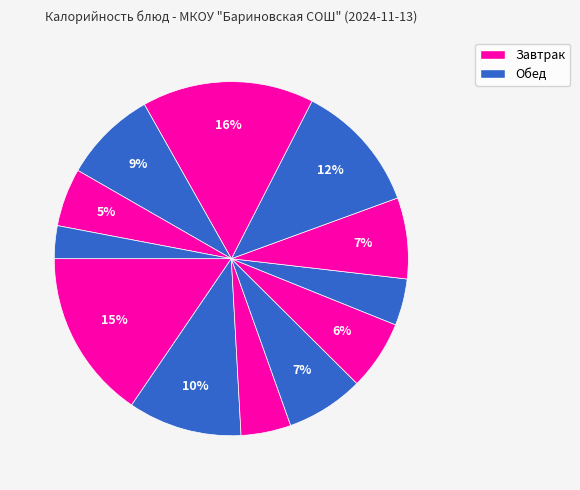

How many slices are in this pie chart?

12